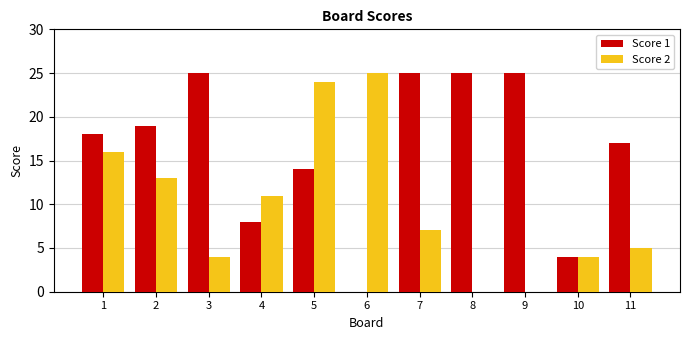

Which series has the largest total across all categories?

Score 1